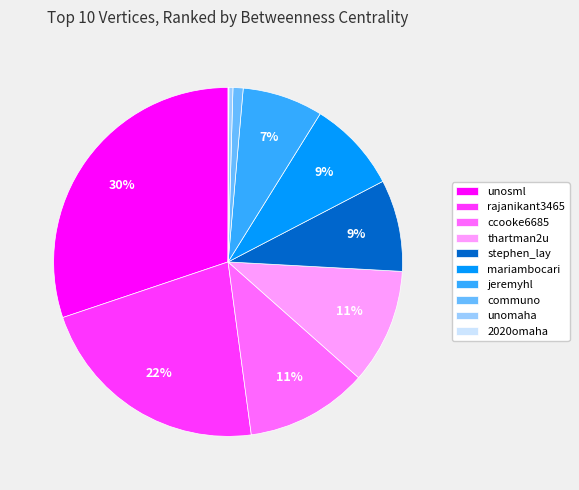

What percentage is the stephen_lay slice, to the nearest percent?

9%